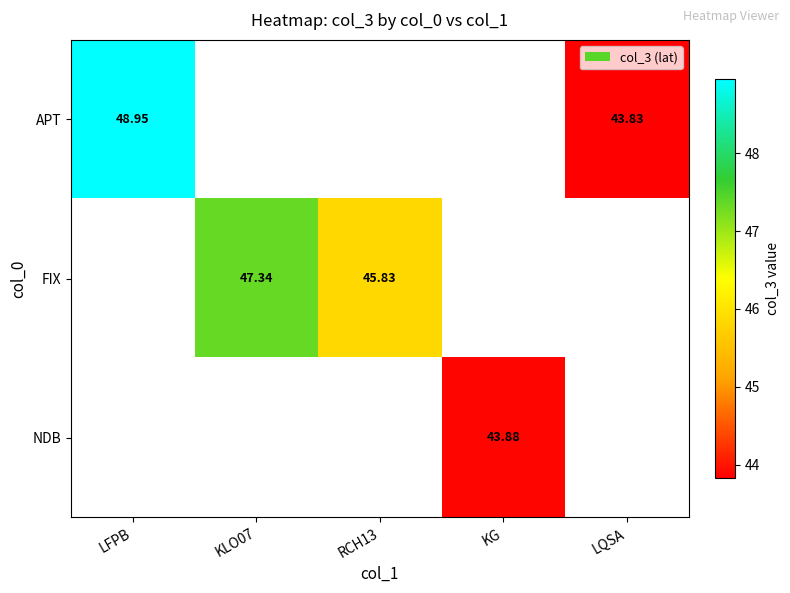

Which has a higher value, LFPB or LQSA?

LFPB